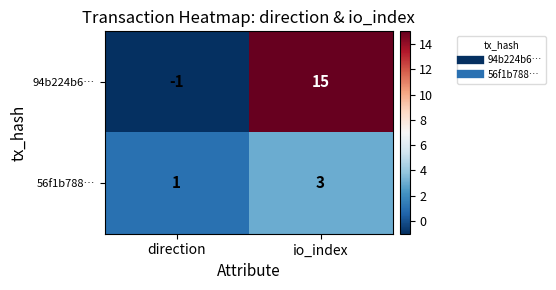

What is the average value of the 94b224b6… series?

7